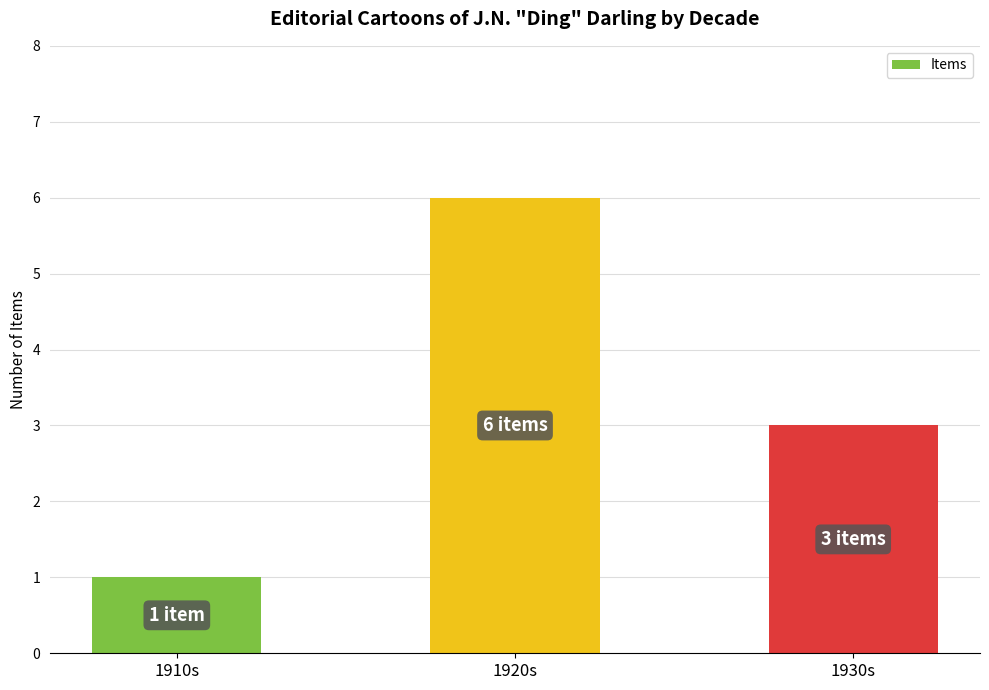

The chart shows a value of 5 at 1930s. True or false?

False